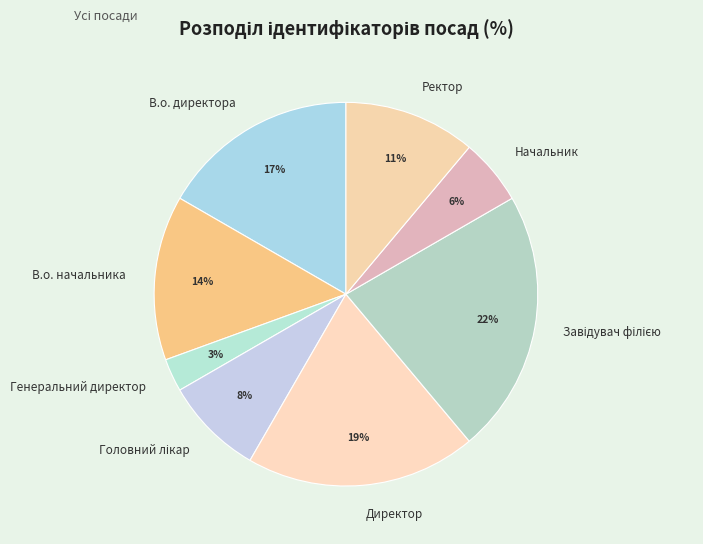

Is it true that Начальник is 14% of the pie?

False